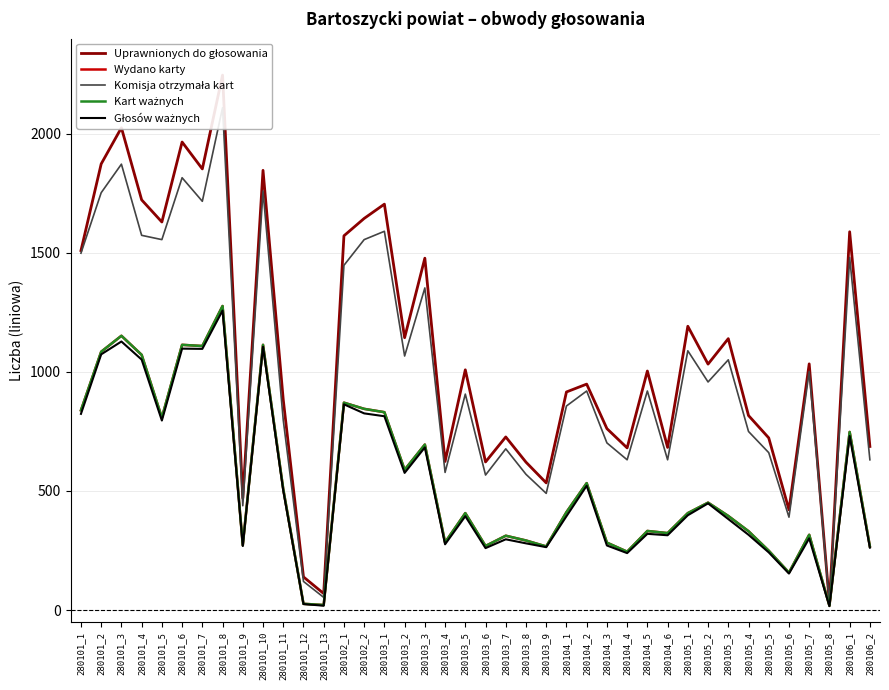

Where is the first local minimum for Głosów ważnych?

280101_5